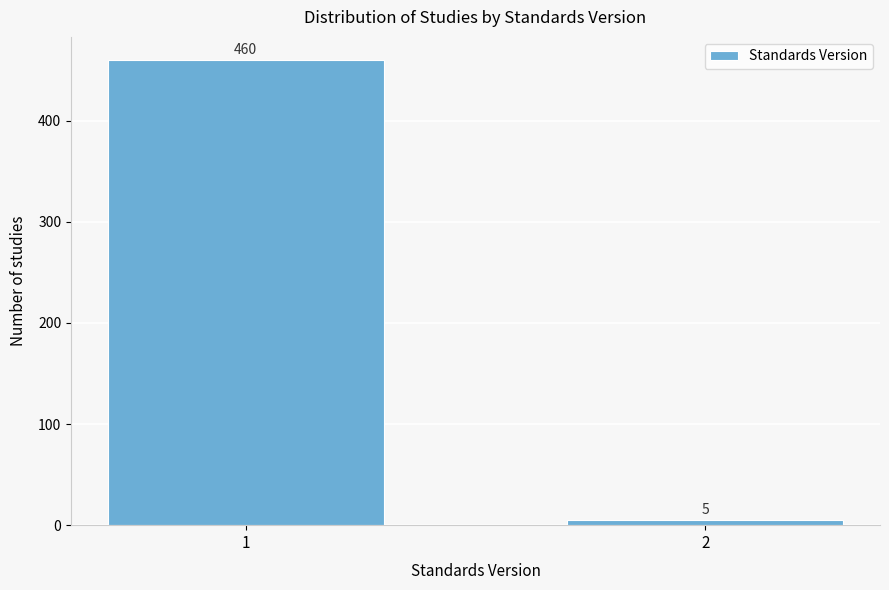

Reading left to right, extract all data points from this chart.

1=460	2=5